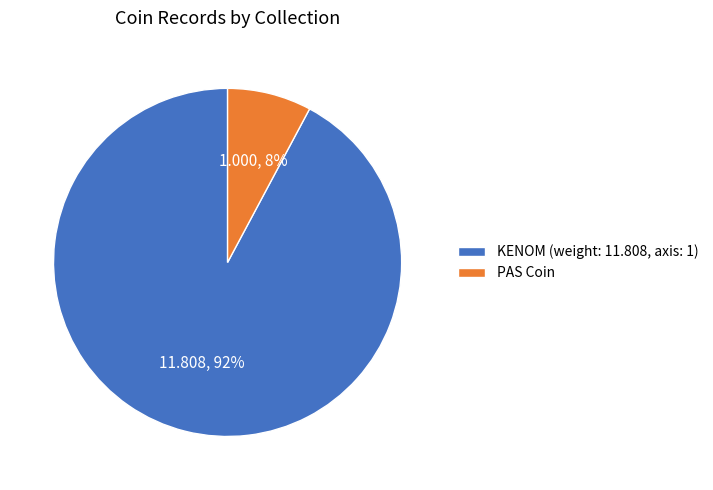

To the nearest percent, what portion does PAS Coin represent?

8%